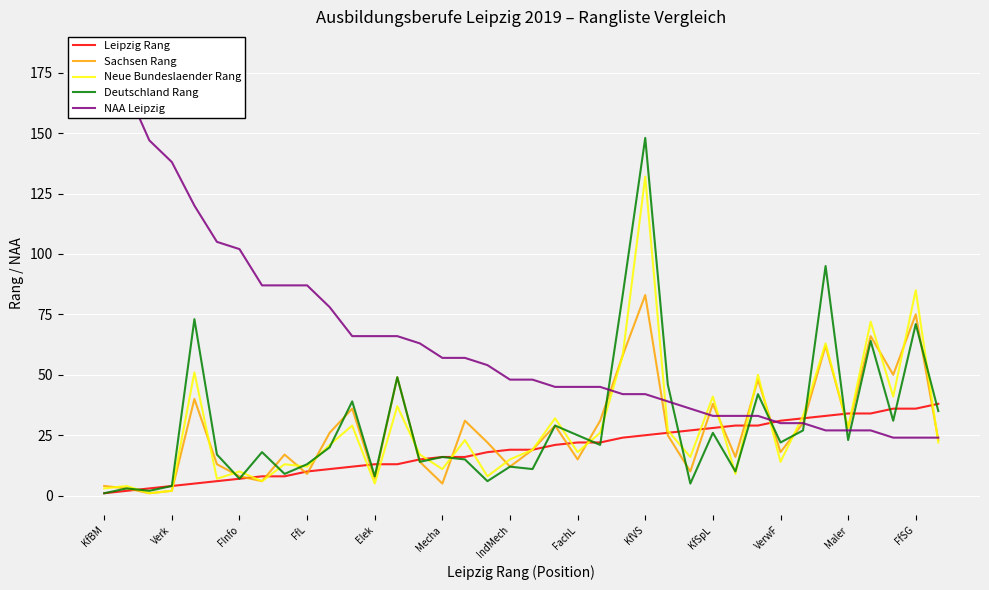

Which series has the widest spread of values?

NAA Leipzig